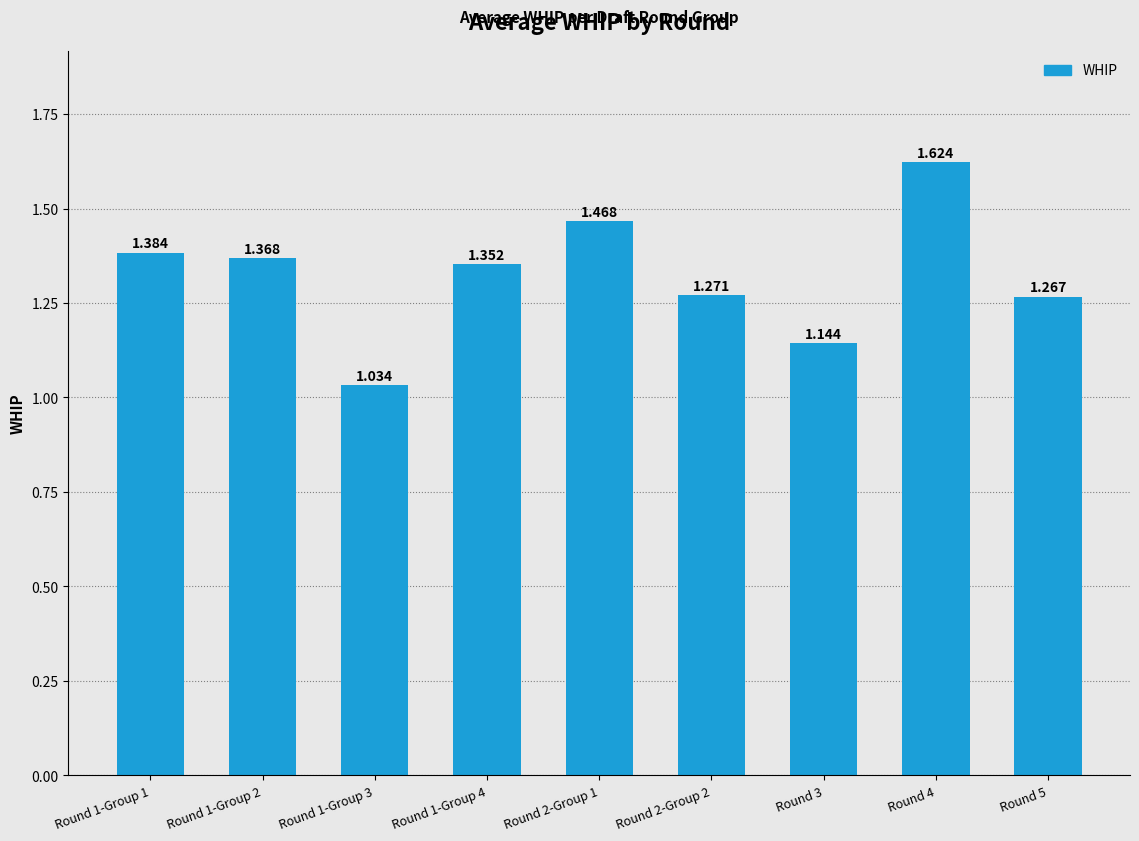

Rank the categories by value from lowest to highest.

Round 1-Group 3, Round 3, Round 5, Round 2-Group 2, Round 1-Group 4, Round 1-Group 2, Round 1-Group 1, Round 2-Group 1, Round 4